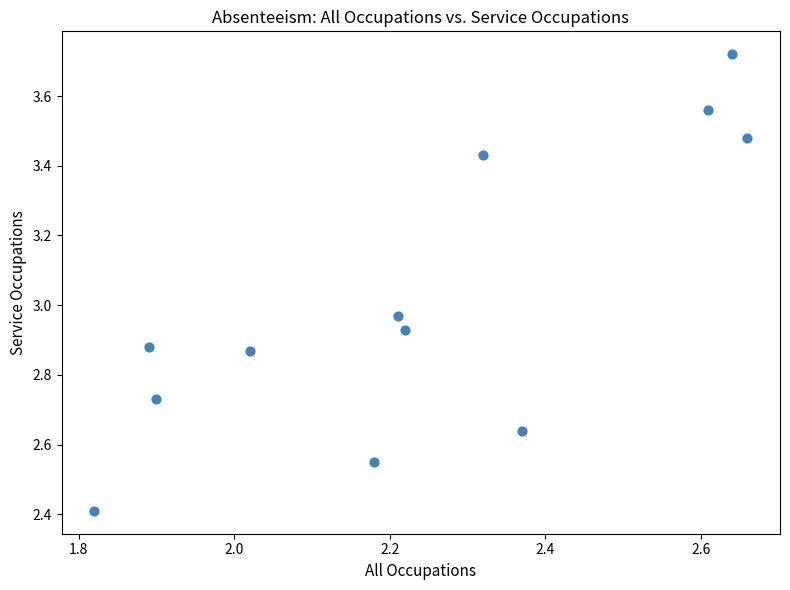

What is the average X value?

2.2